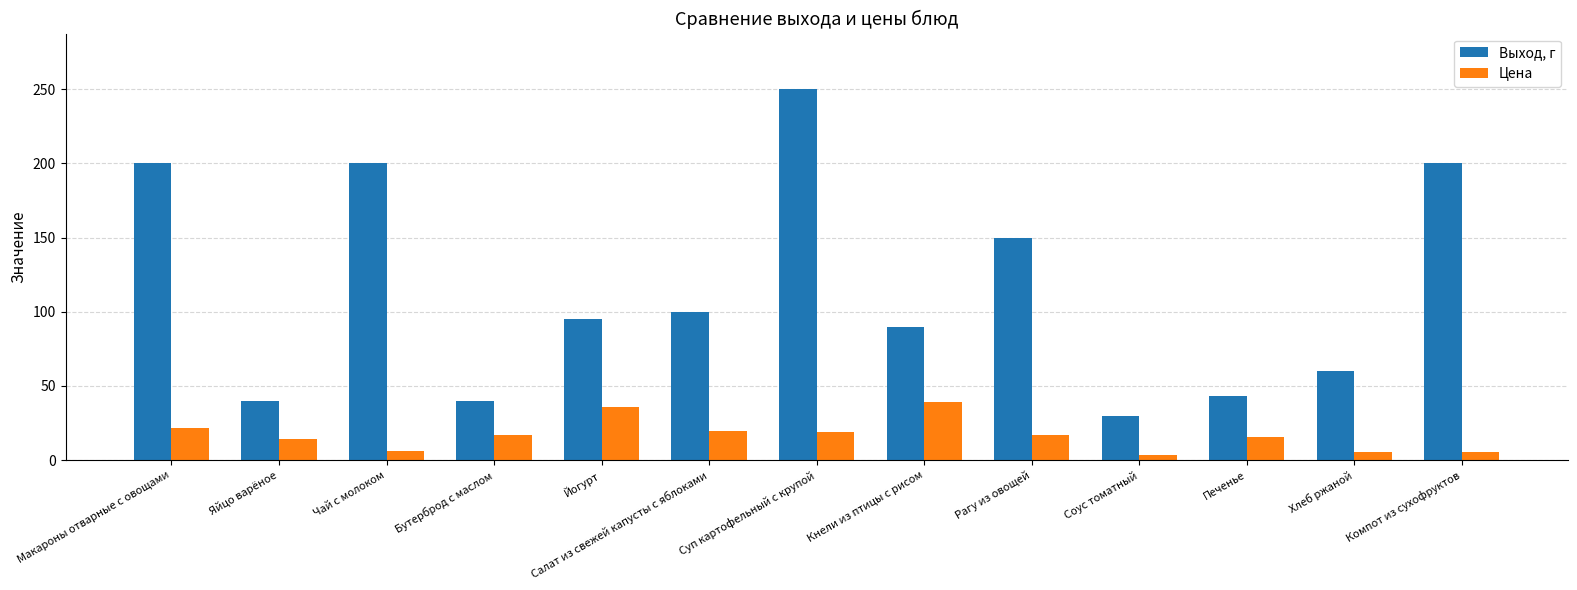

How many values in the Выход, г series are below 95?

6